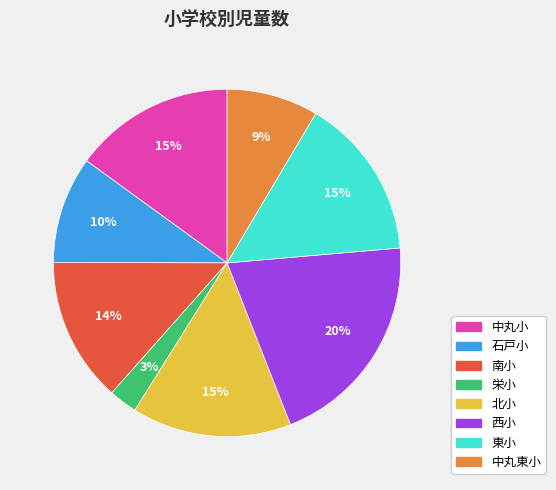

How many slices are in this pie chart?

8